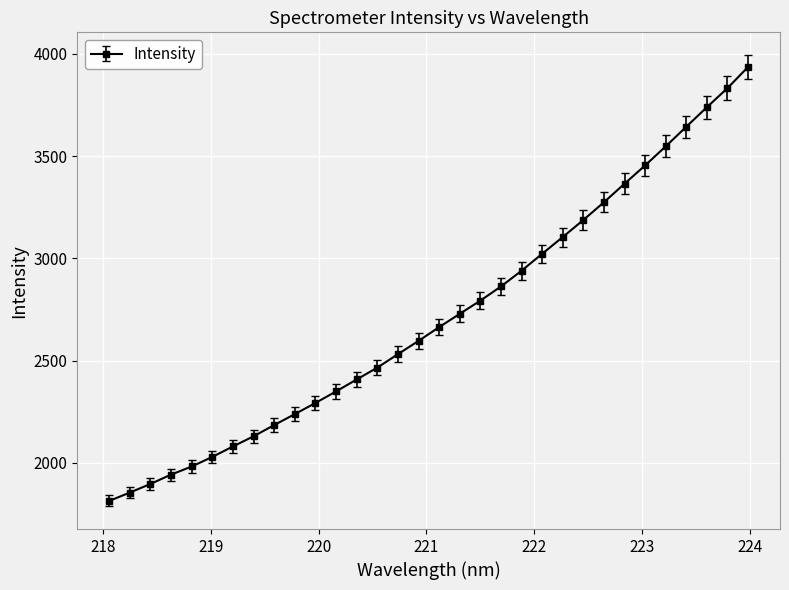

What is the sum of all values?

86884.2